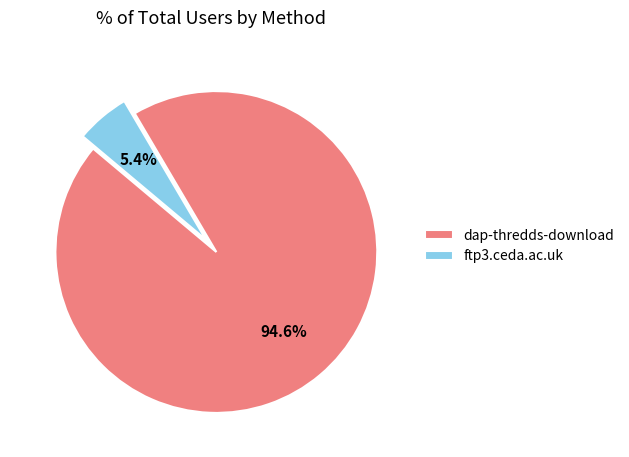

What is the largest slice in the pie chart?

dap-thredds-download